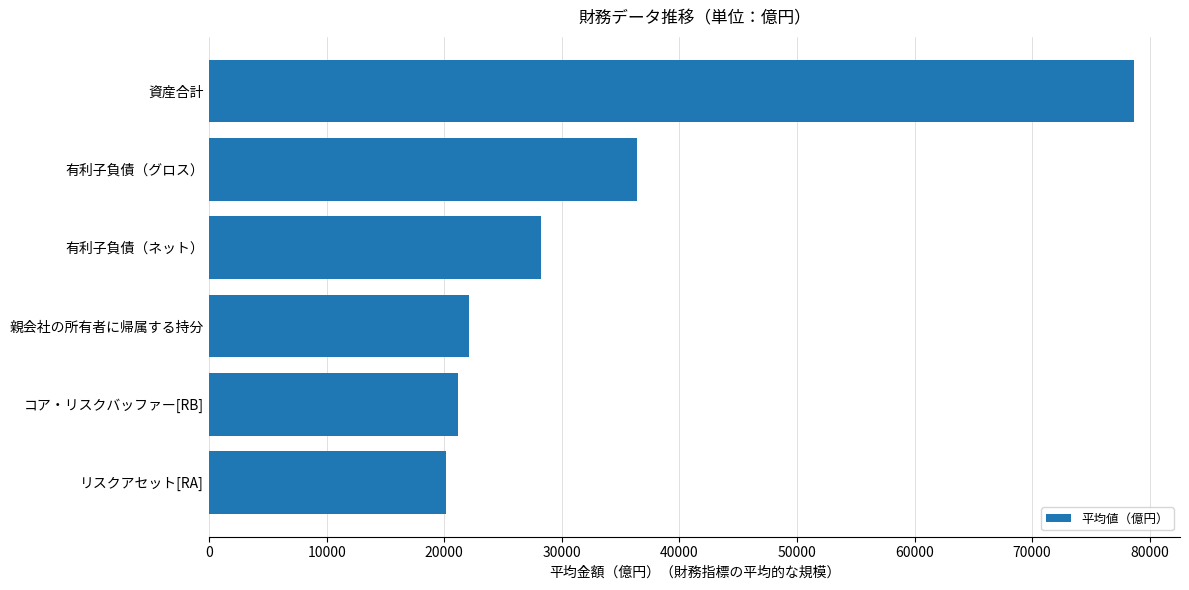

Reading top to bottom, extract all data points from this chart.

78648.5	36421.8	28192.5	22067.3	21200.0	20145.5